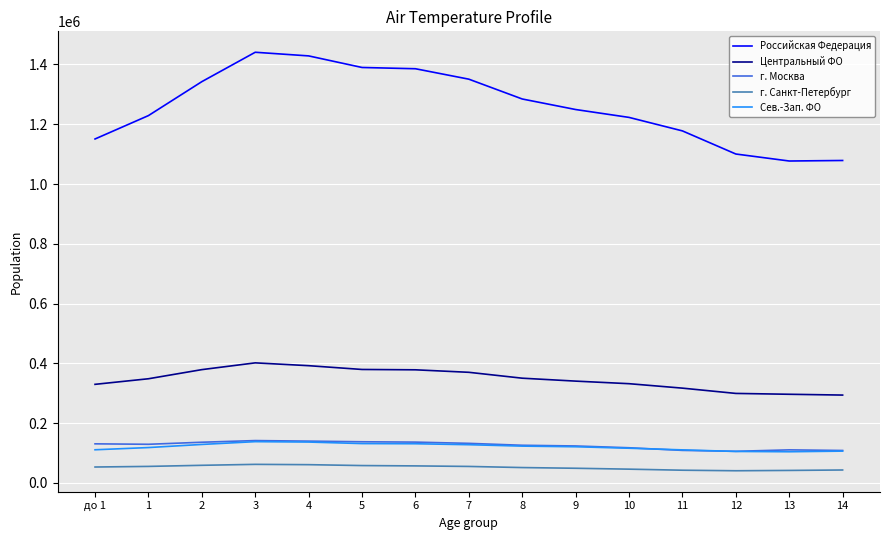

Is the value of г. Москва at 5 greater than the value of г. Санкт-Петербург at 12?

Yes